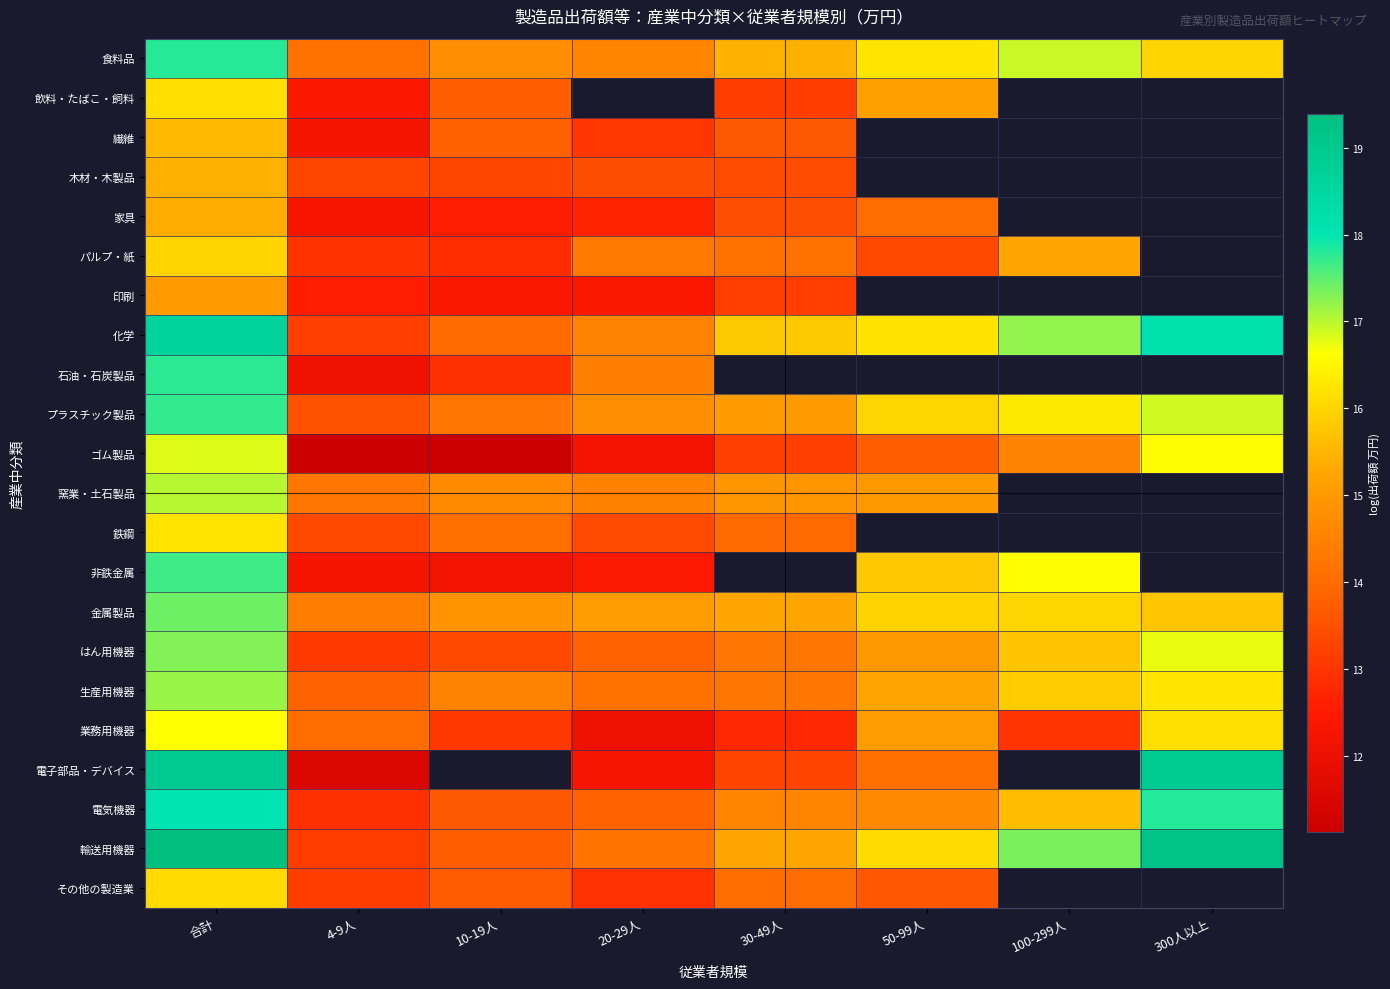

What is the highest value of the 印刷 series?

15.0